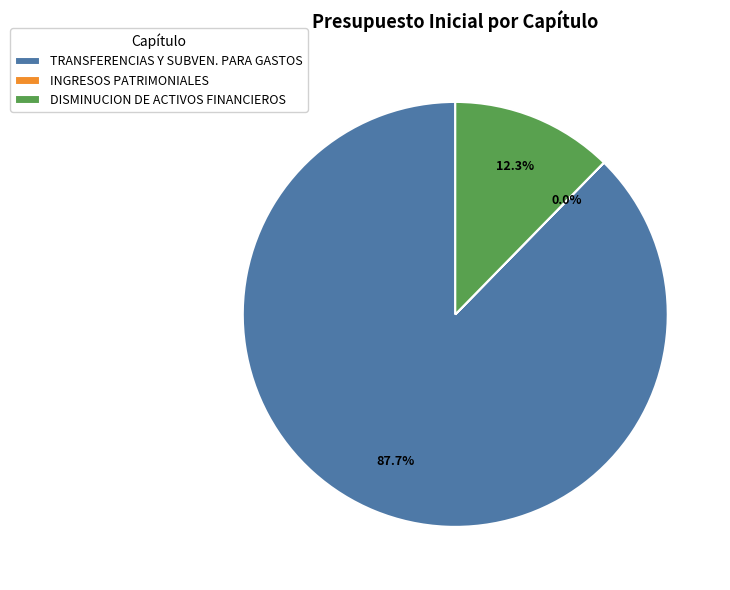

Is it true that DISMINUCION DE ACTIVOS FINANCIEROS is 12% of the pie?

True